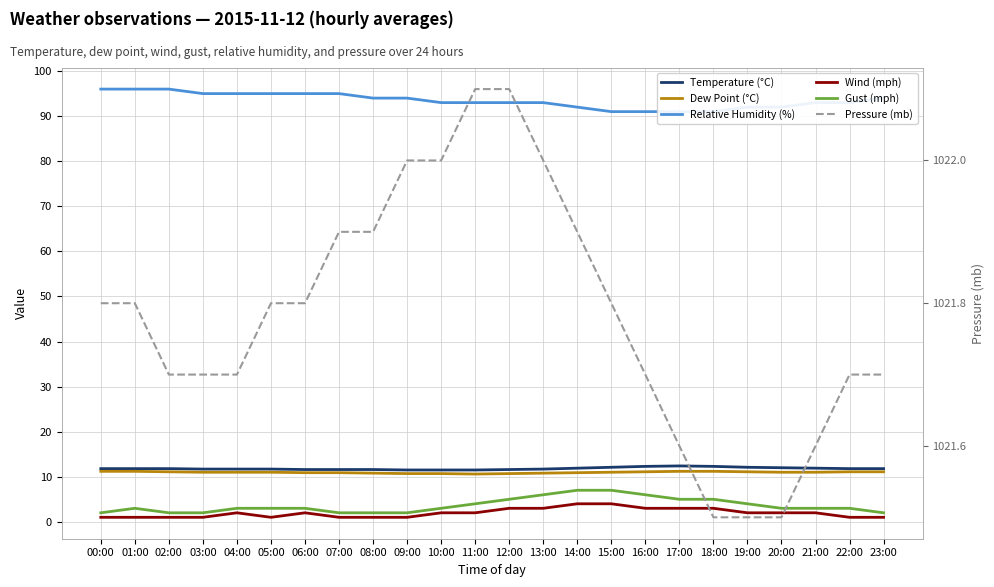

What is the difference between the second highest and minimum values in the Pressure (mb) series?

0.6